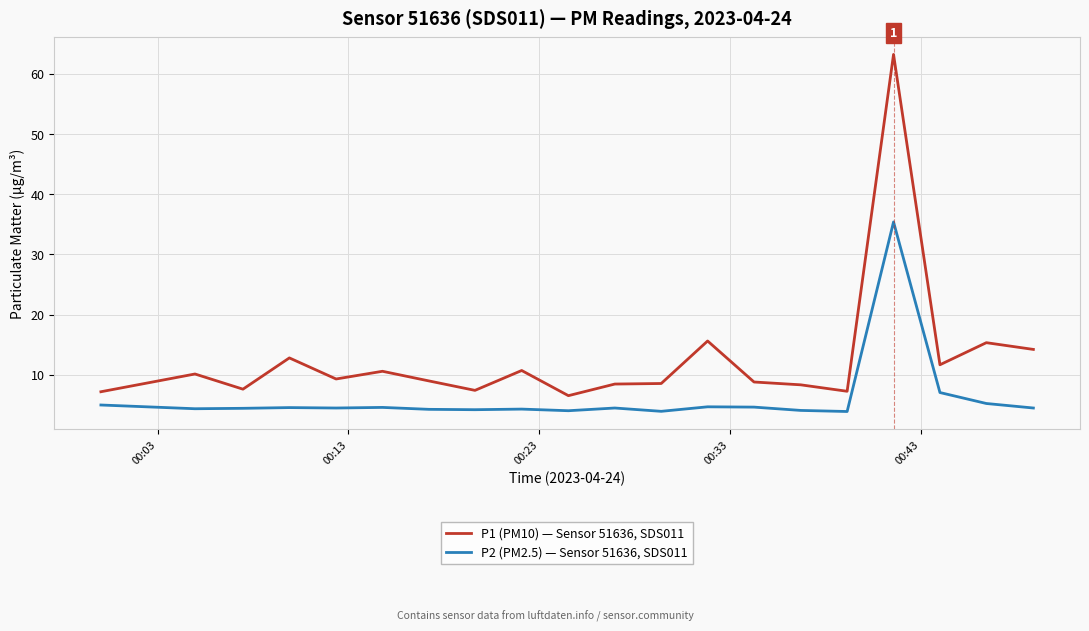

List the series in order of their overall mean, highest first.

P1 (PM10) — Sensor 51636, SDS011, P2 (PM2.5) — Sensor 51636, SDS011